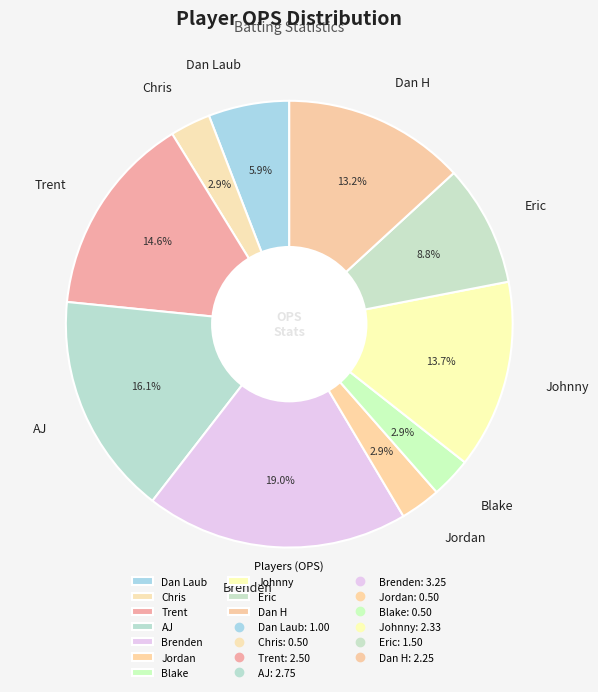

To the nearest percent, what portion does AJ represent?

16%